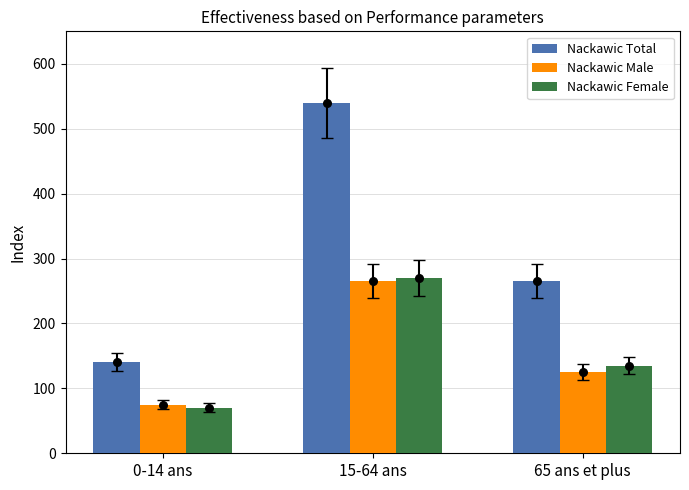

What are all the series names shown in the legend?

Nackawic Total, Nackawic Male, Nackawic Female